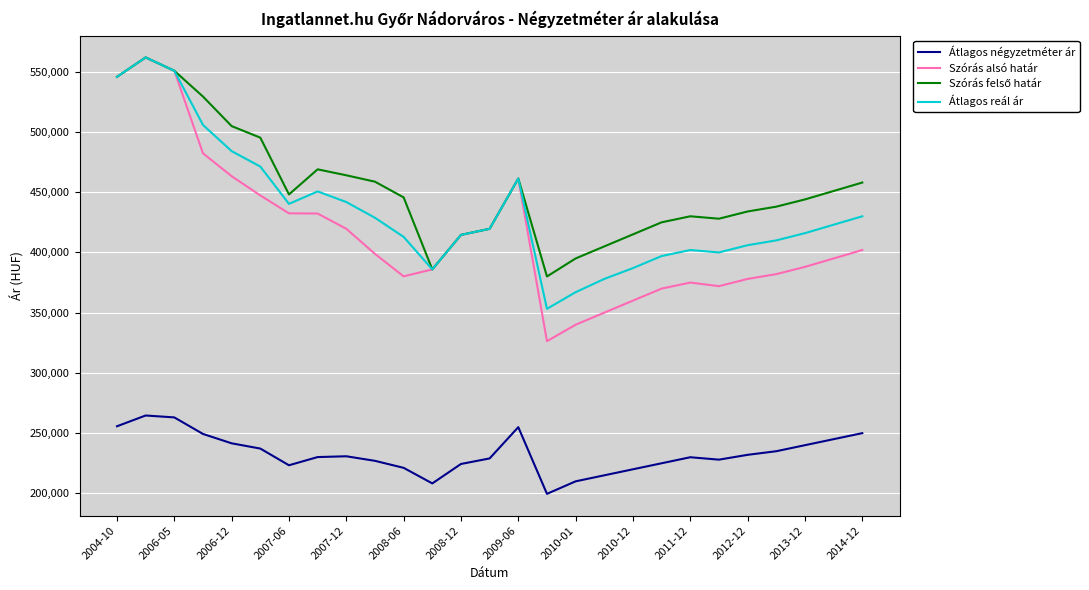

What is the minimum value shown in the chart?

199623